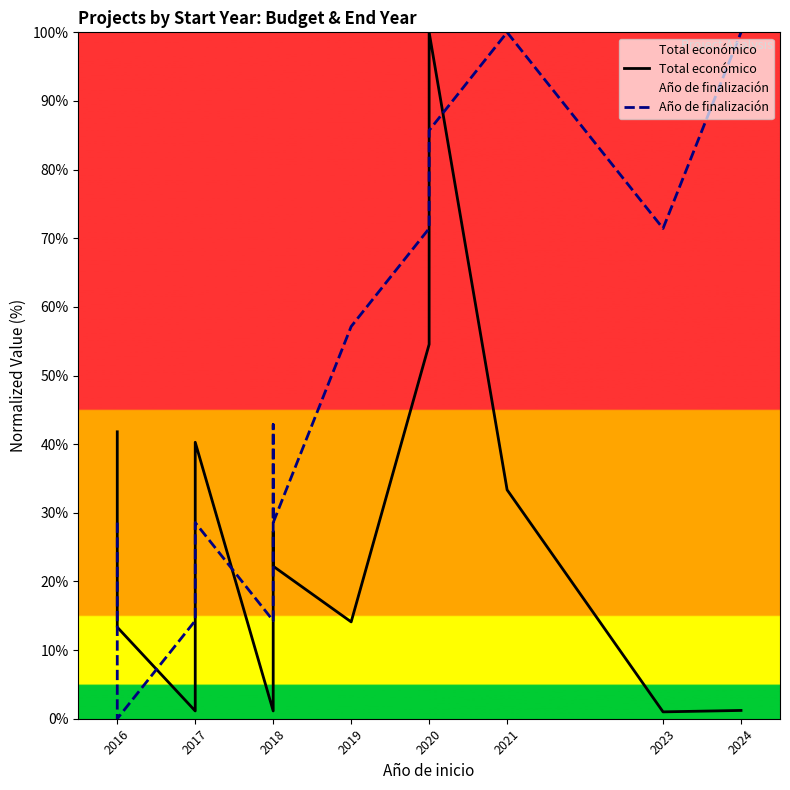

Between 2018 and 2024, which is larger?

2018